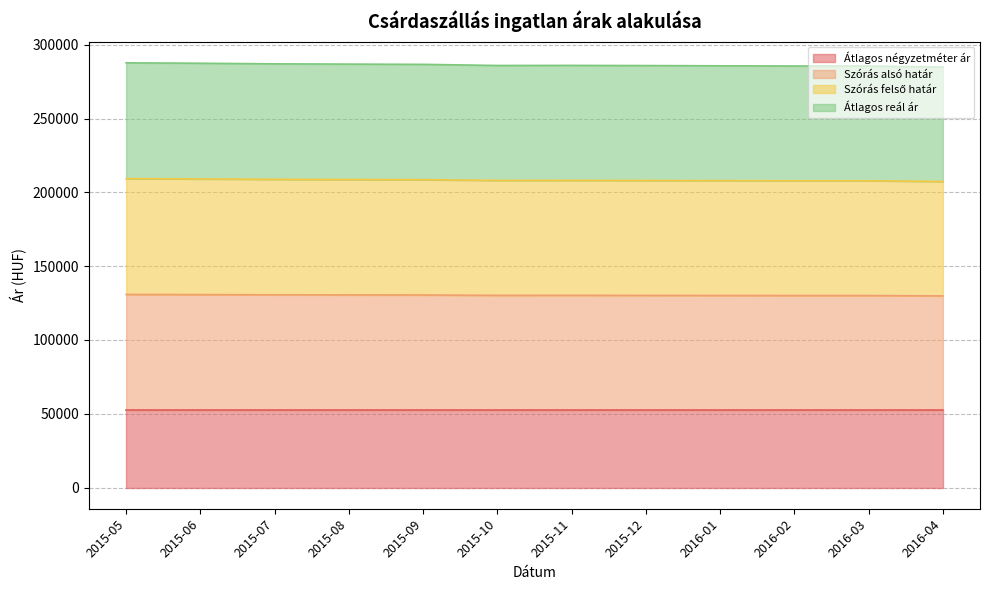

What is the average value of the Szórás alsó határ series?

130357